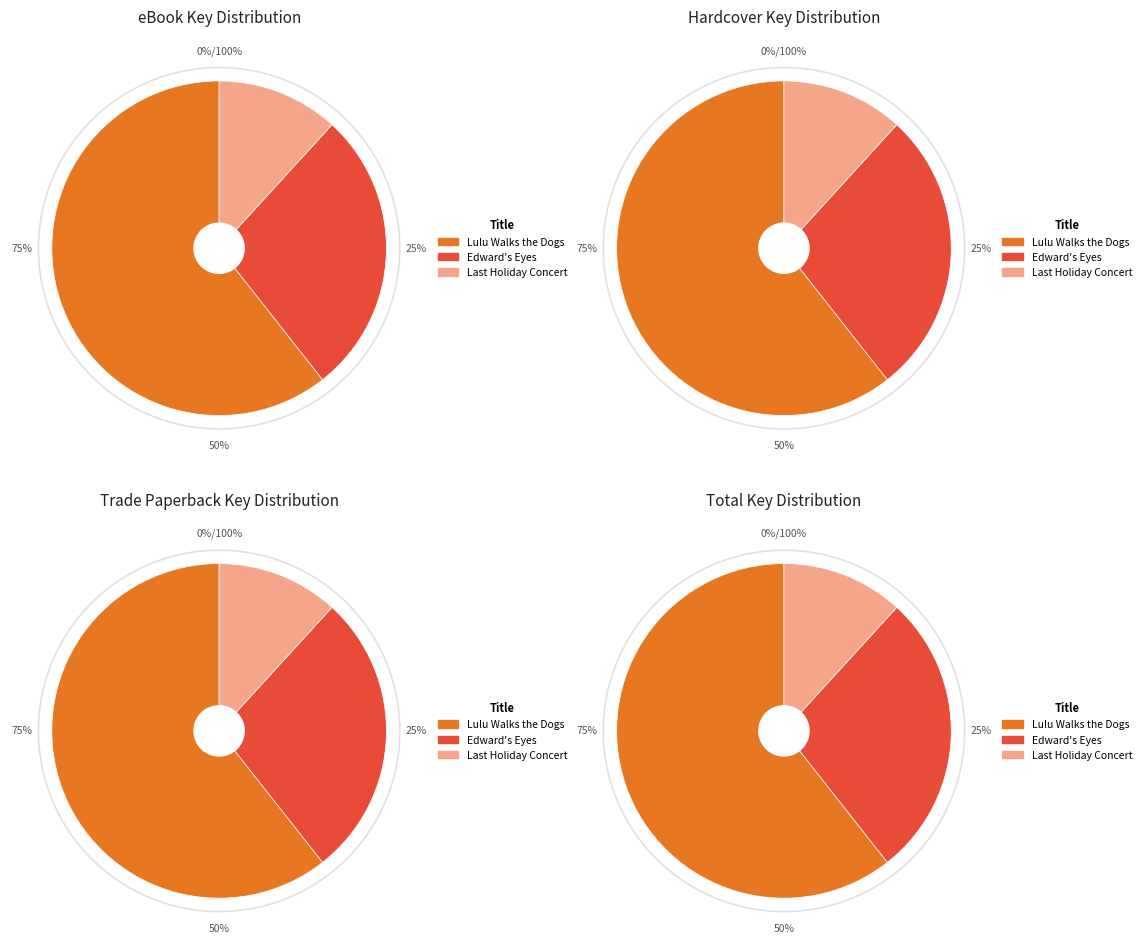

How many segments does this pie chart have?

3